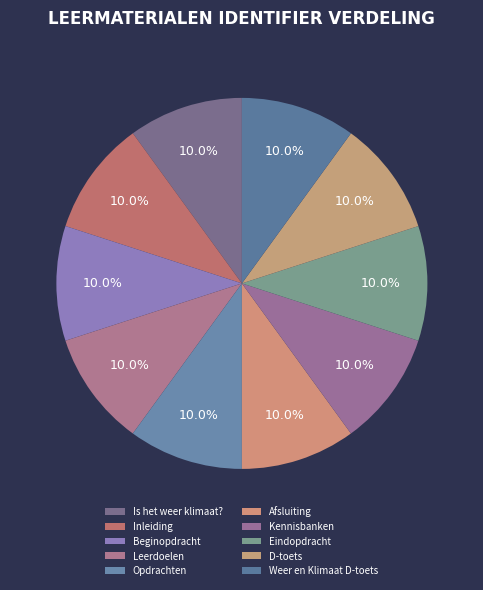

Does Afsluiting represent more than half of the total?

No